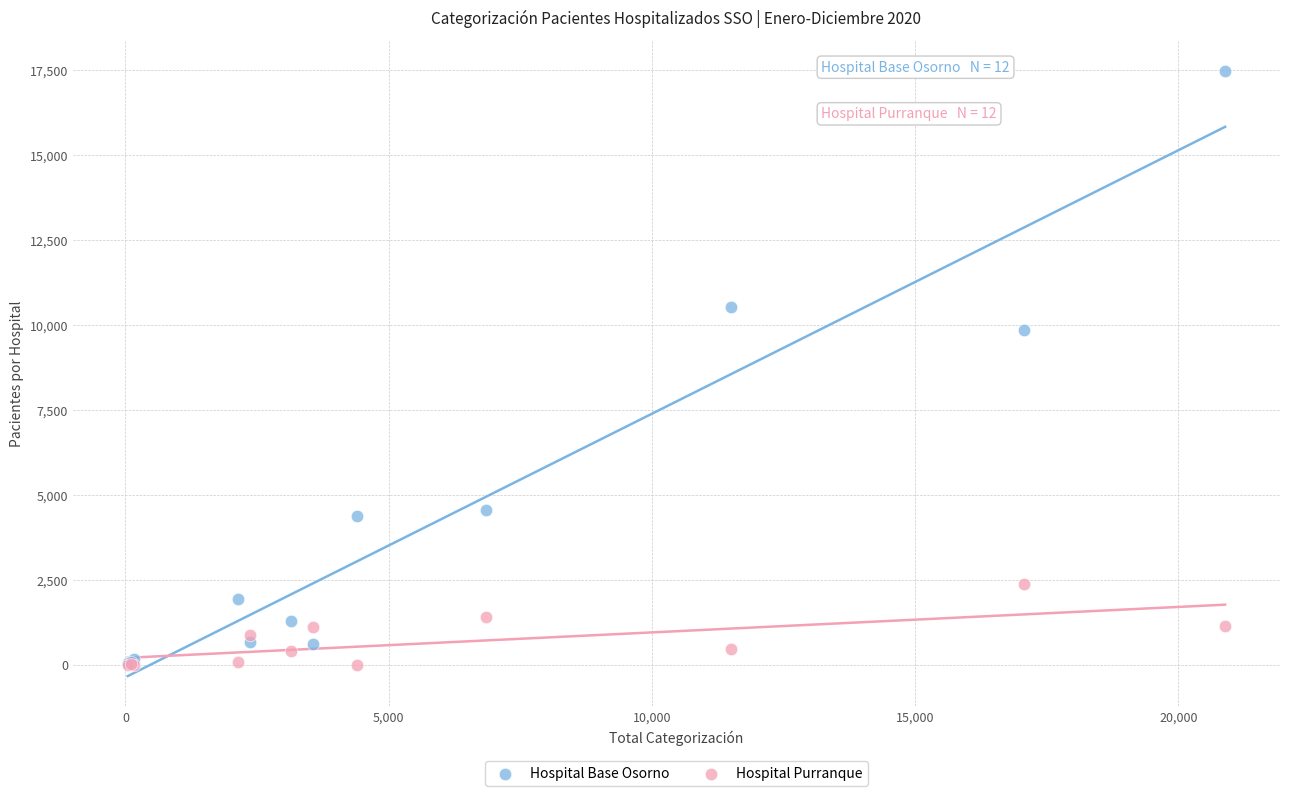

In the Hospital Base Osorno series, what Y value is closest to 8771?

9863